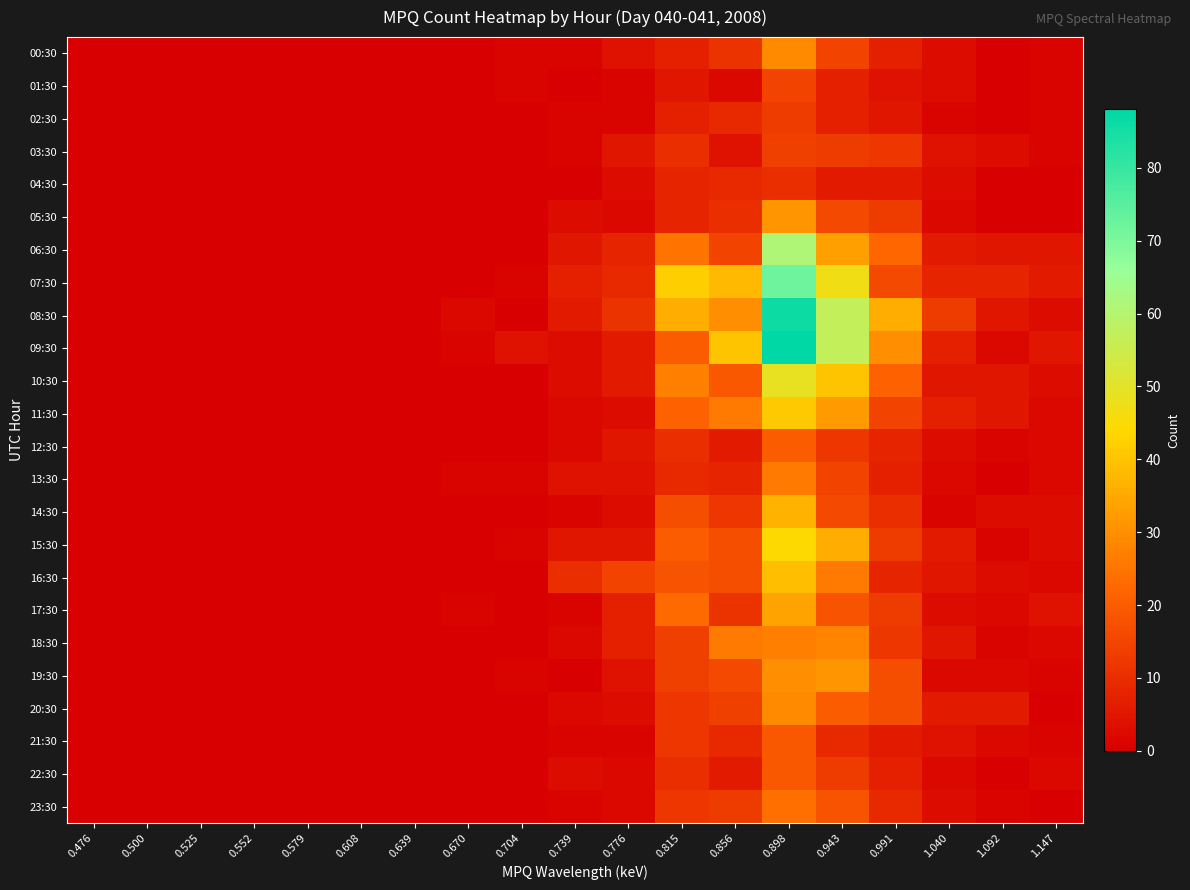

Which series has the largest range (max minus min)?

09:30